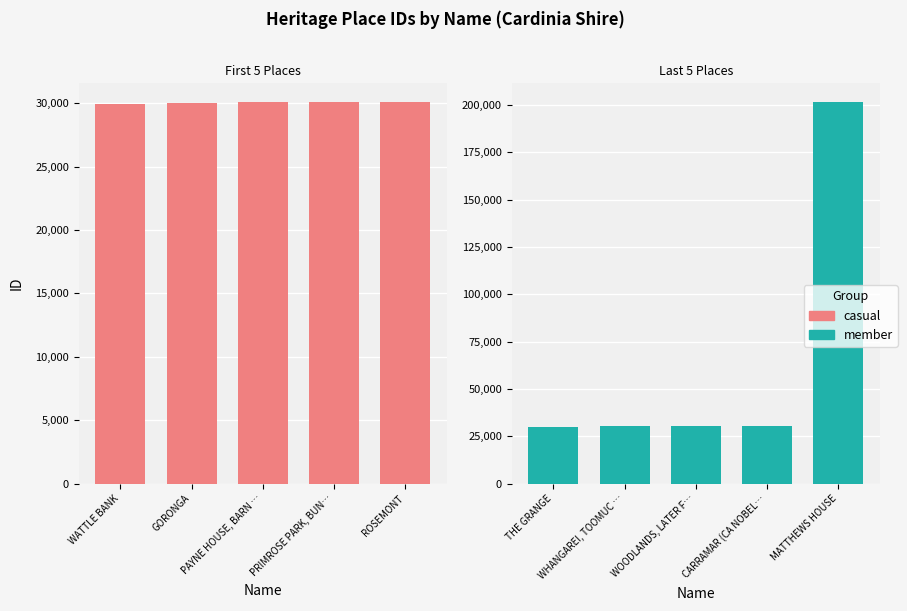

What is the label of the 4th bar from the right?

GORONGA